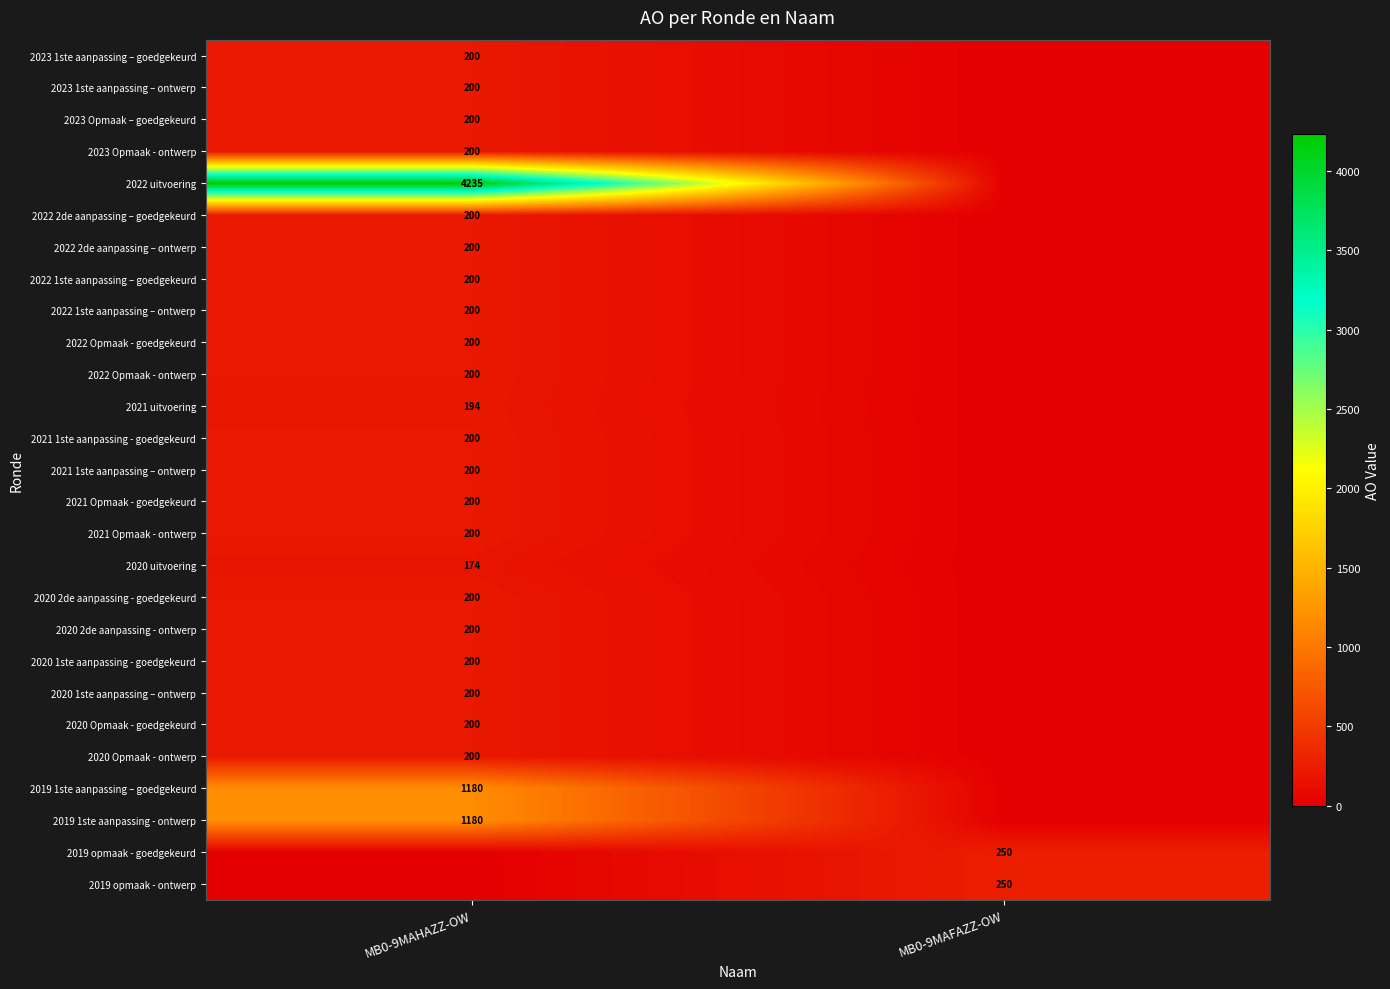

True or false: 2022 Opmaak - goedgekeurd has a value of 200 at MB0-9MAHAZZ-OW.

True